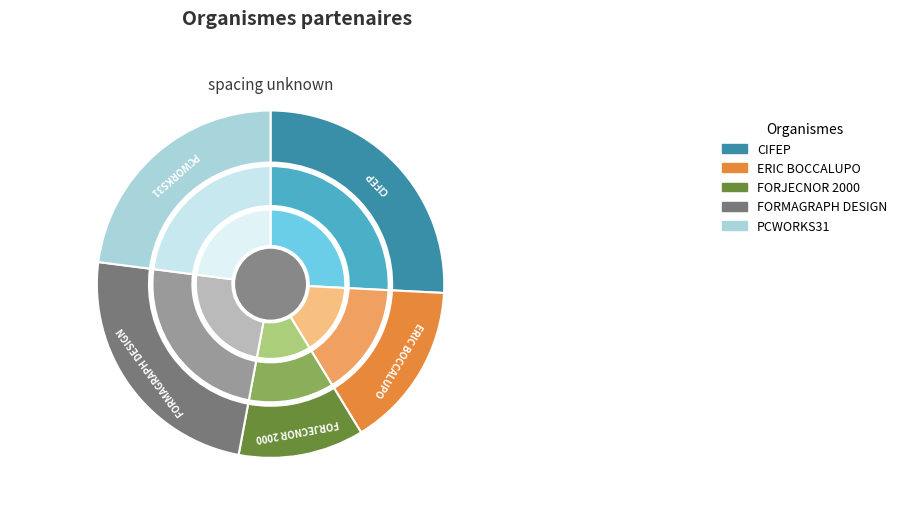

Is the sum of FORJECNOR 2000 and PCWORKS31 greater than half?

No